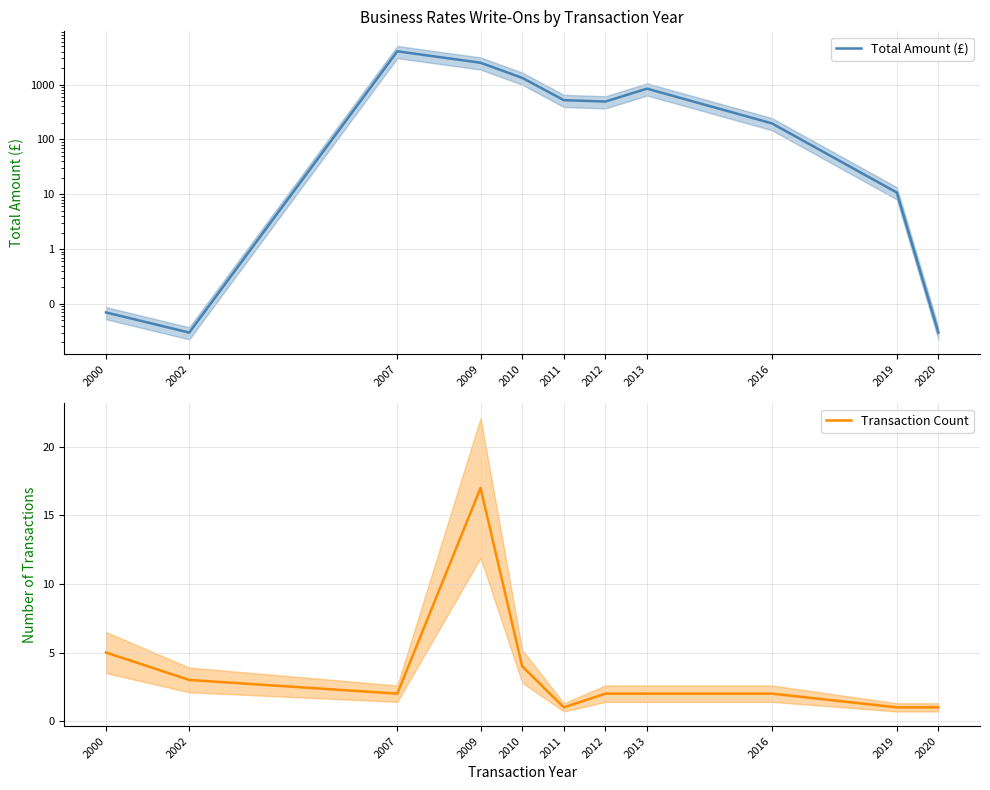

The Total Amount (£) series shows 4050.8 at 2007. True or false?

True